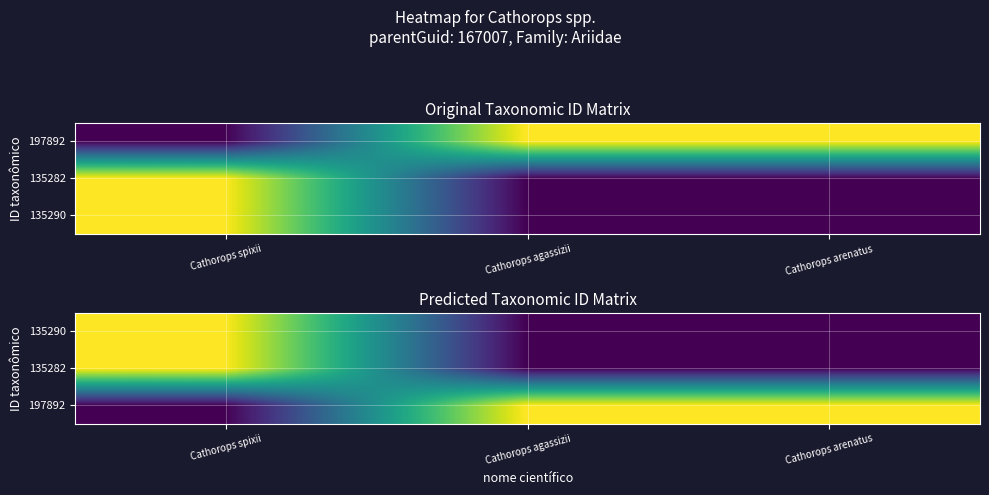

List the labels in order of 135290 value, smallest first.

Cathorops arenatus, Cathorops agassizii, Cathorops spixii